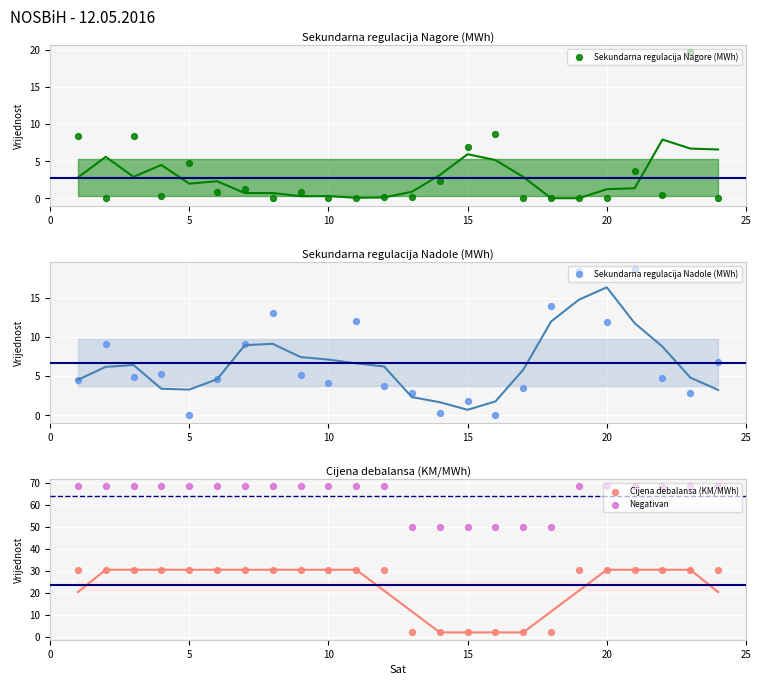

Which series reaches the maximum Y coordinate?

Negativan